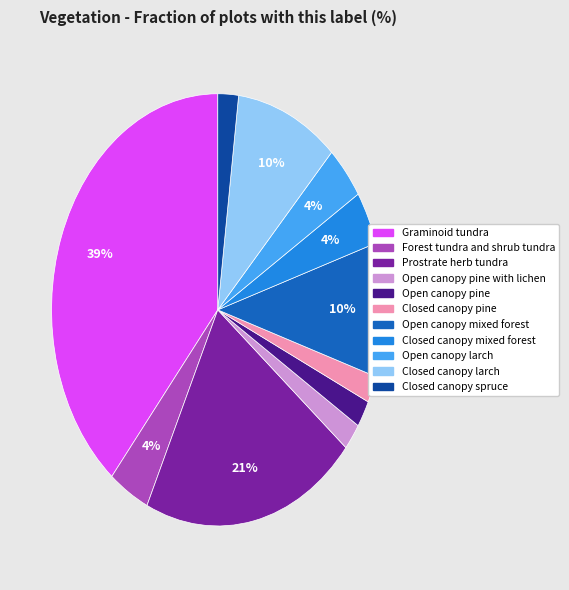

Does any single category account for the majority?

No